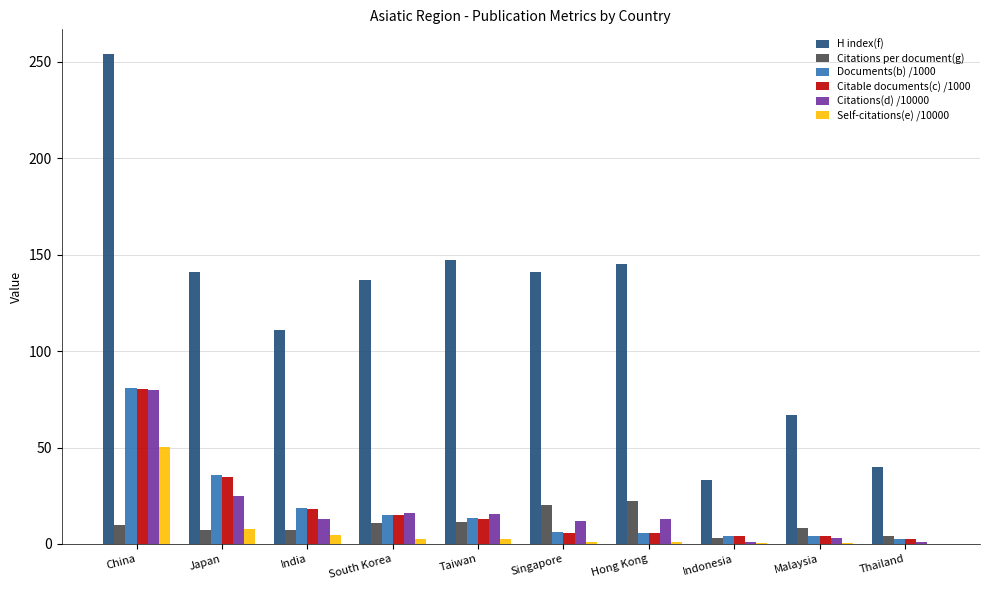

The Citations per document(g) series shows 36.1 at Hong Kong. True or false?

False